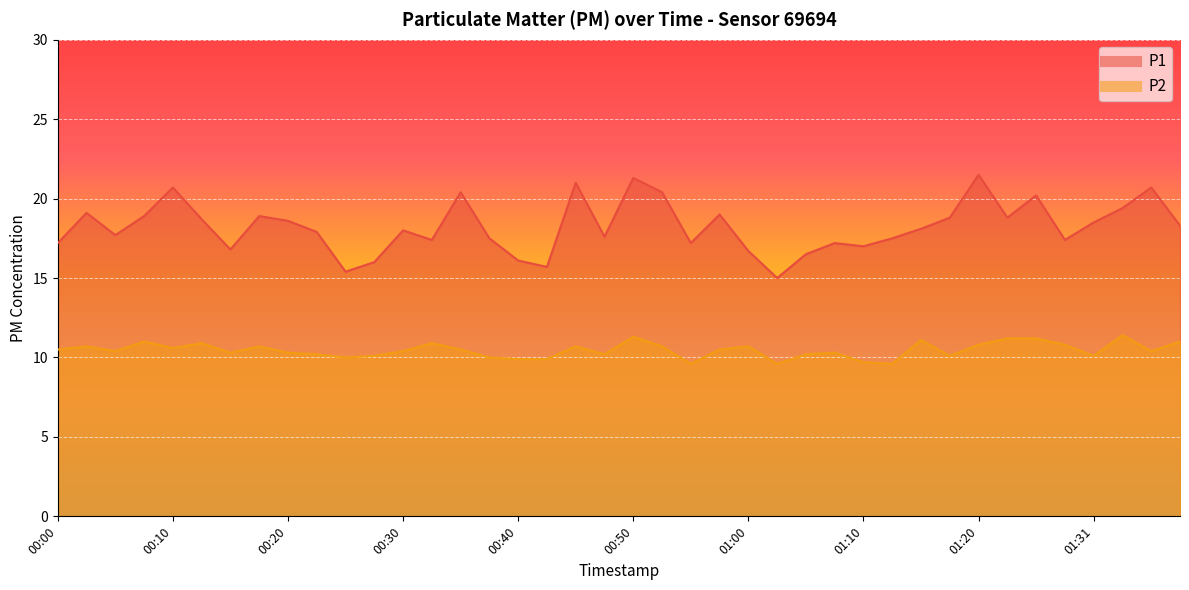

Which series changed the most between 00:05 and 00:17?

P1